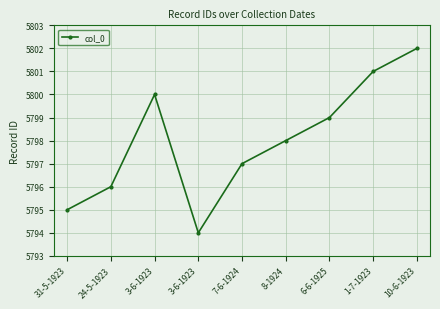

Rank the categories by value from lowest to highest.

3-6-1923, 31-5-1923, 24-5-1923, 7-6-1924, 8-1924, 6-6-1925, 3-6-1923, 1-7-1923, 10-6-1923